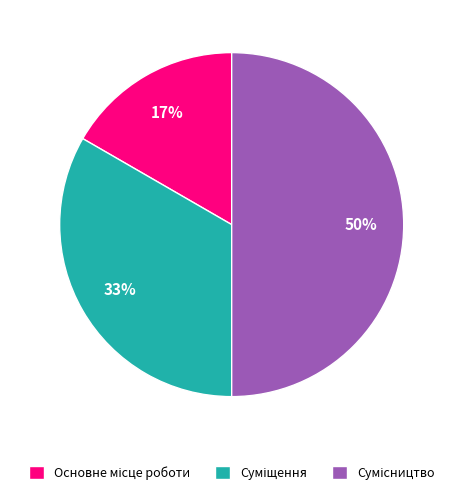

To the nearest percent, what is the average slice percentage?

33%